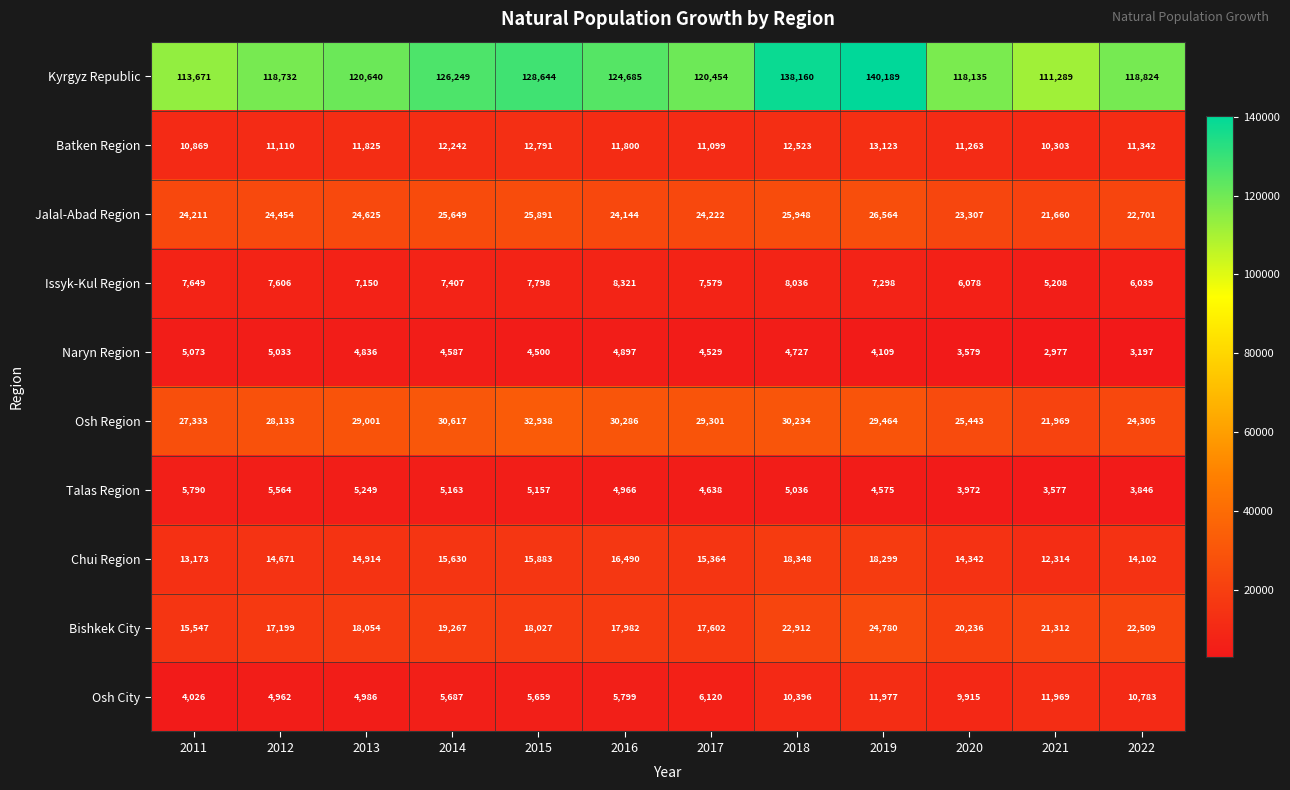

What is the difference between the highest and lowest values at 2021?

108312